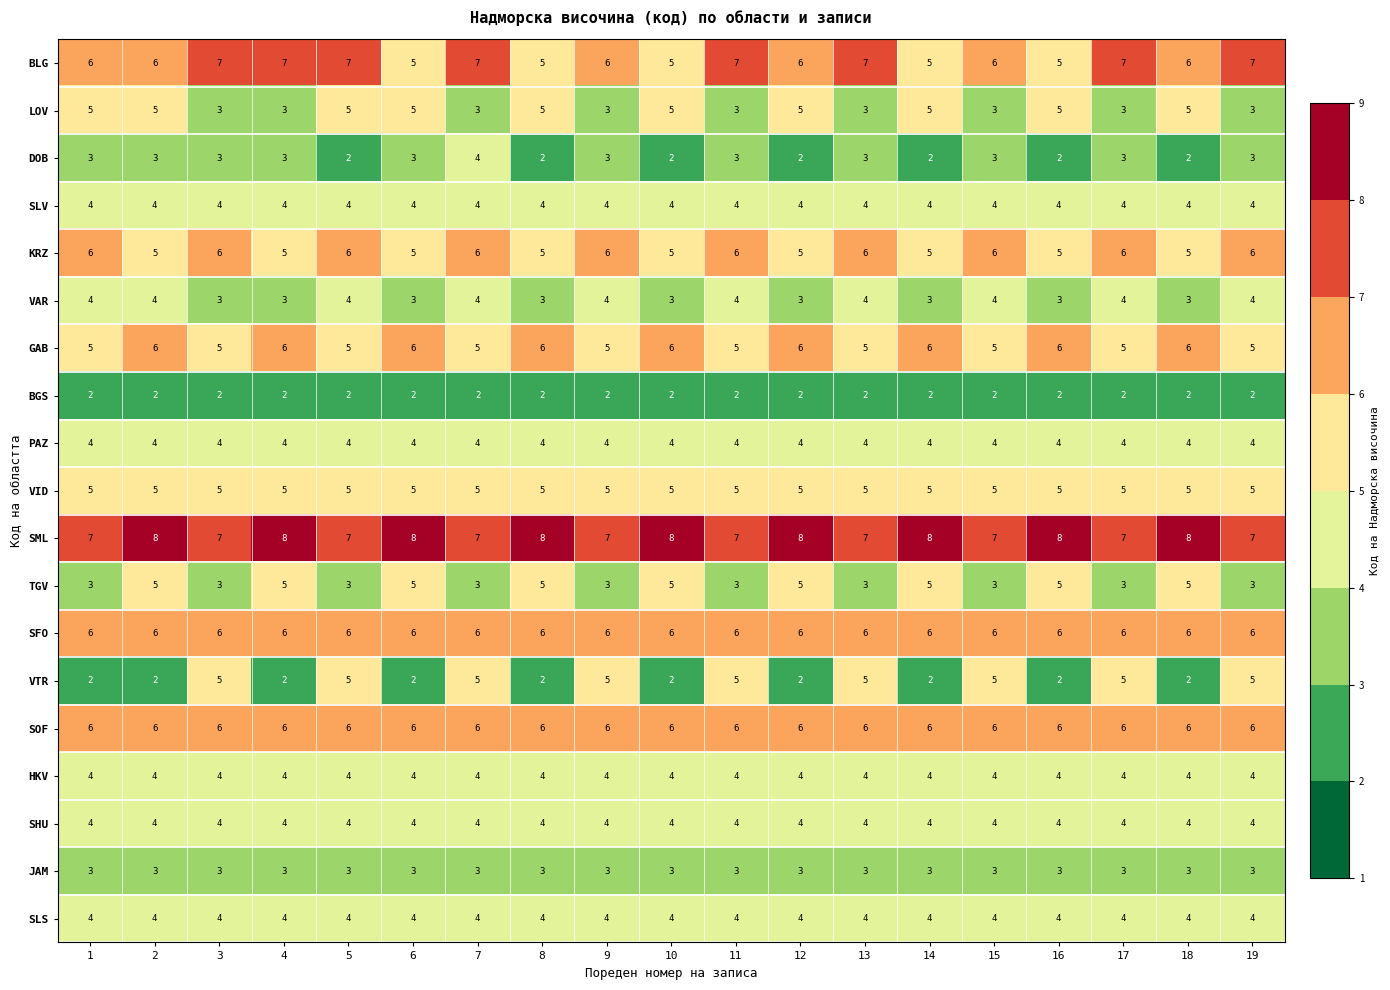

What is the minimum value shown in the chart?

2